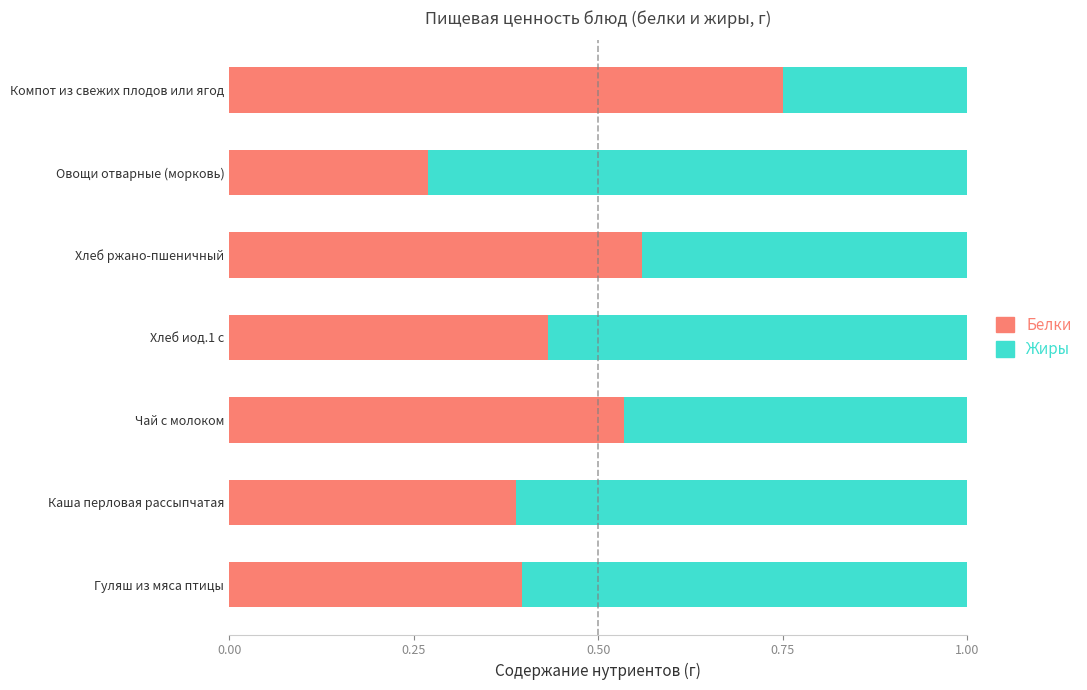

What is the total value across all series at Хлеб иод.1 с?

1.0